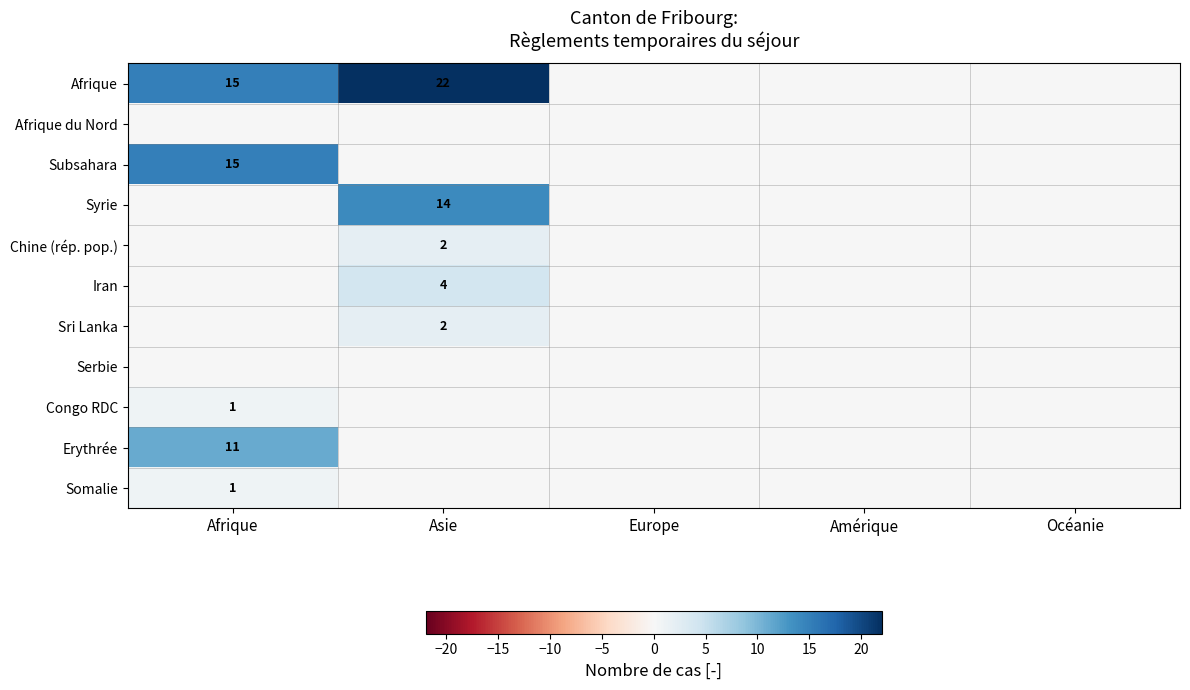

How many values in Erythrée are above zero?

1